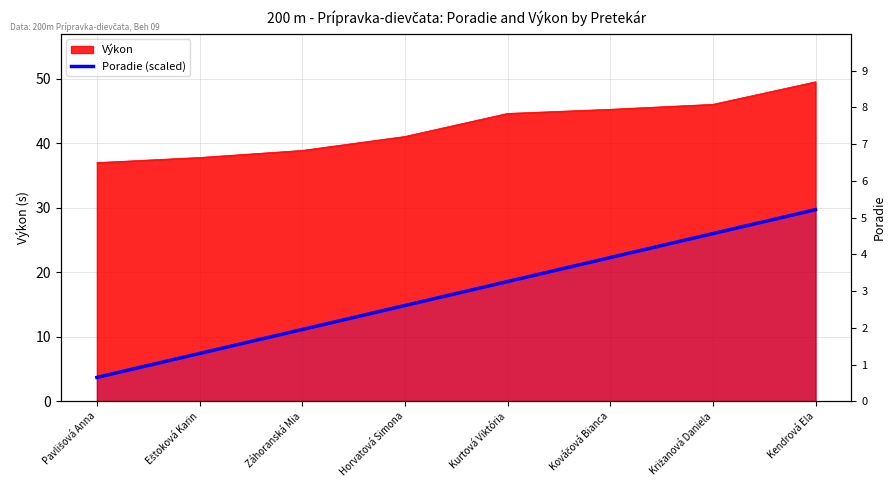

The chart shows a value of 11.4 at Kendrová Ela. True or false?

False